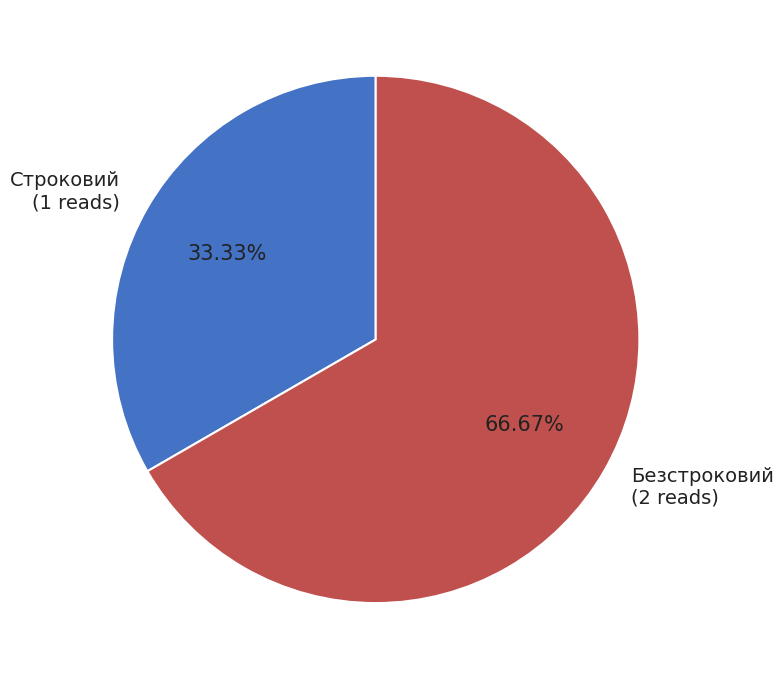

Approximately how many times larger is the value at Строковий compared to Безстроковий?

0.5